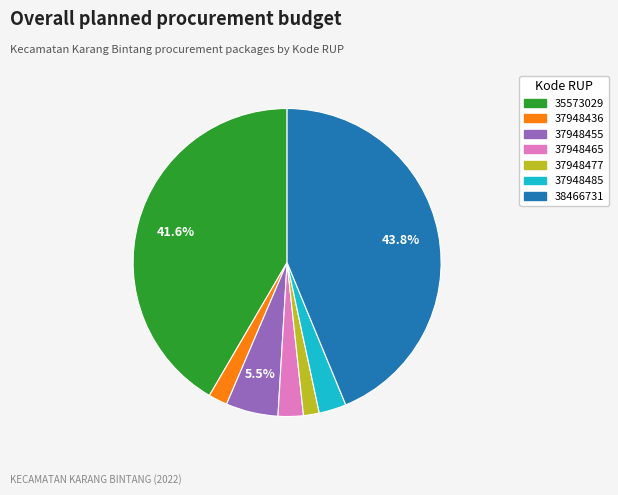

To the nearest percent, what is the difference between the 37948436 and 35573029 slice percentages?

40%